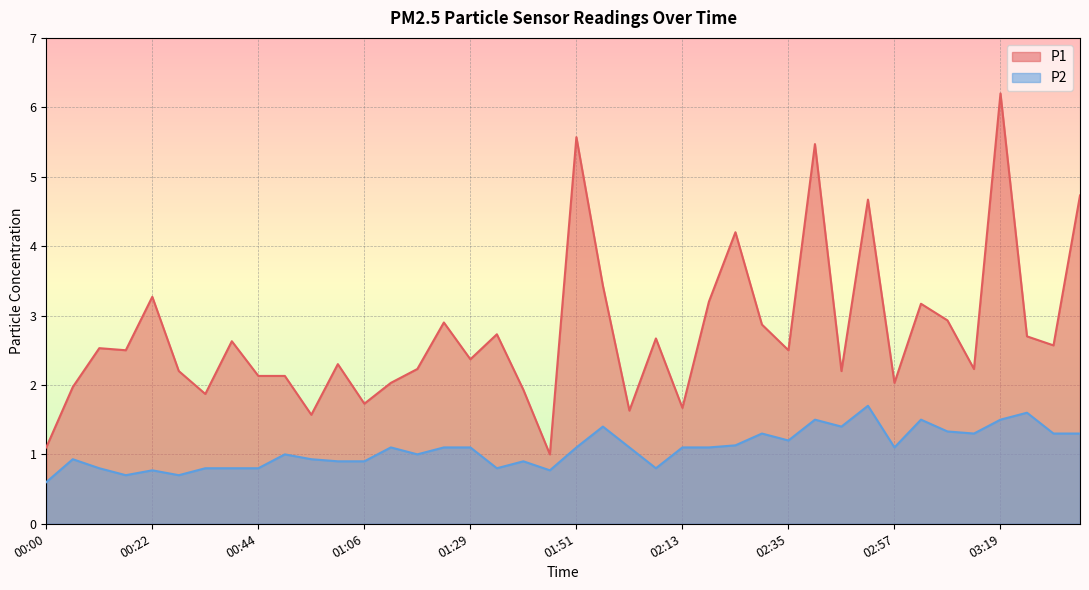

Rank the series by their maximum value, from lowest to highest.

P2, P1